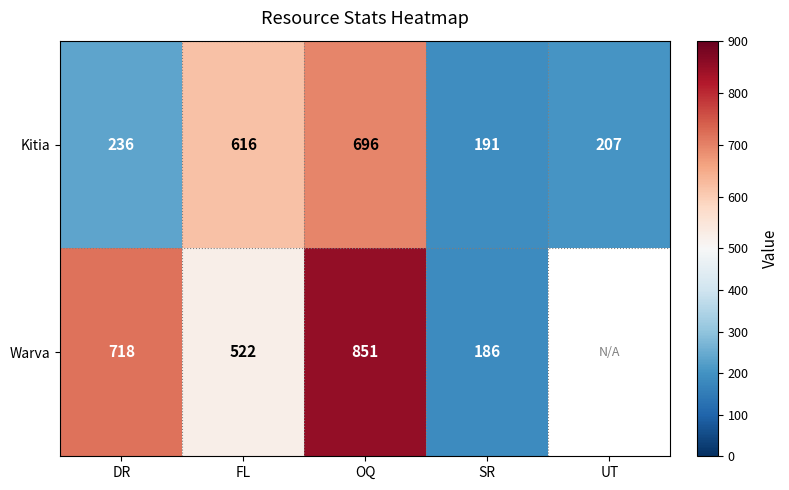

The value of Kitia at SR is 303. True or false?

False